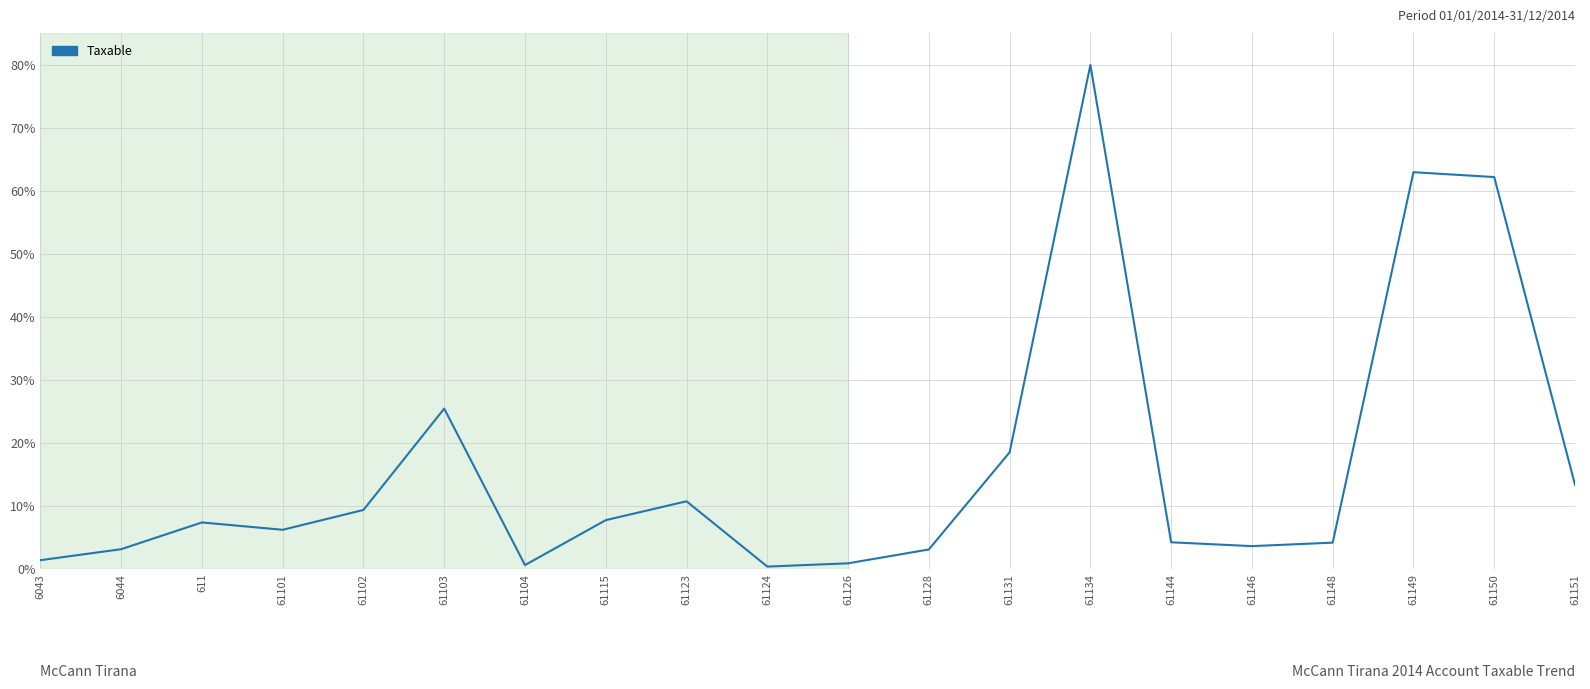

What is the average value?

16.2